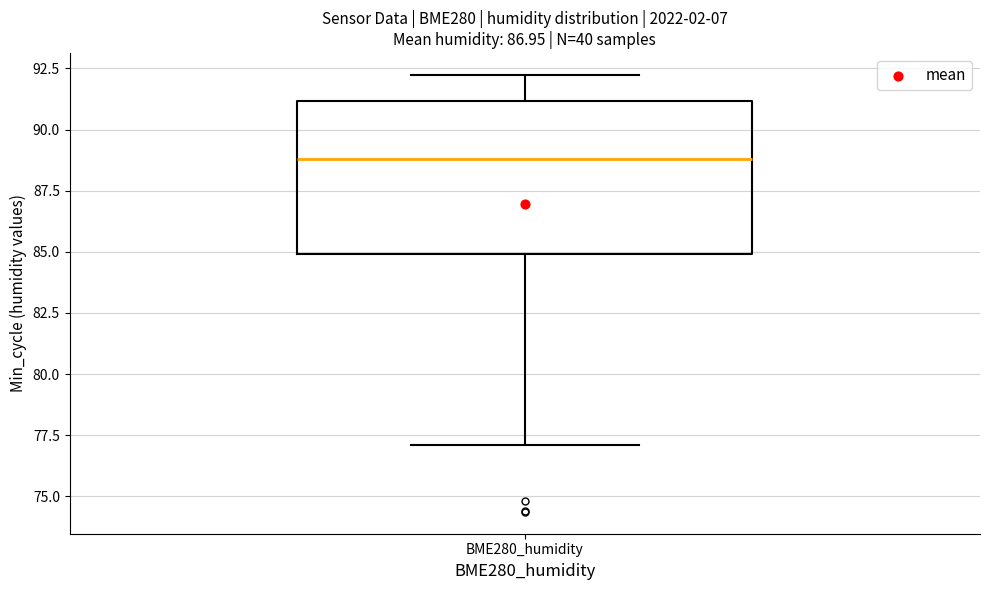

Where is the lower edge of the box for BME280_humidity on the y-axis? The values are not printed on the chart, so give them approximately, as read against the axis.

85